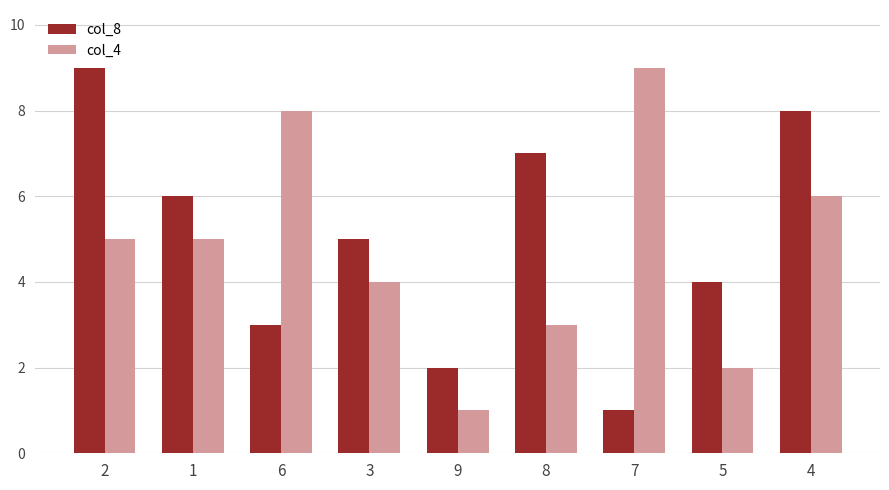

Is it true that col_4 equals 3 at 2?

False